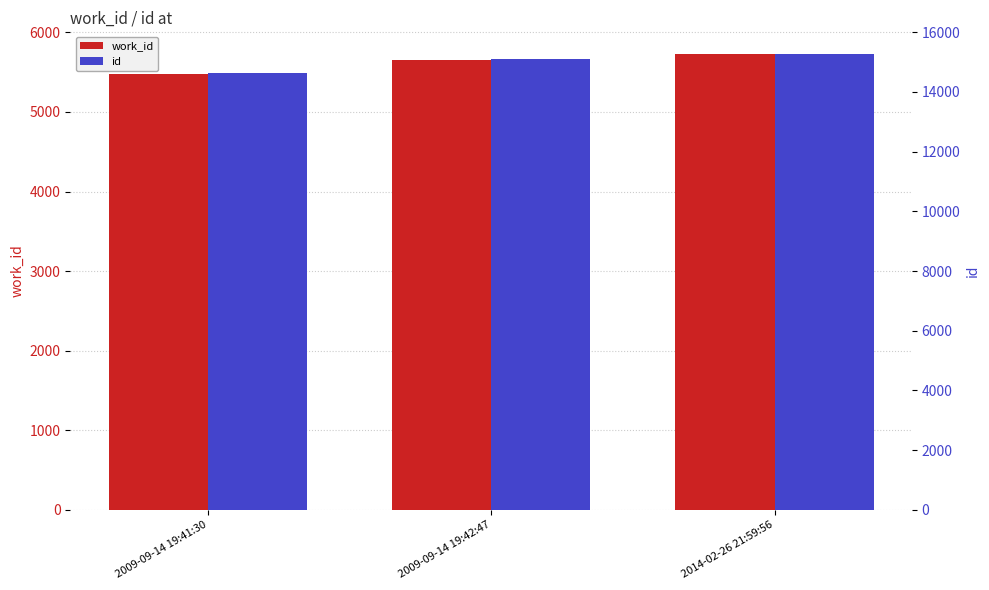

The value of work_id at 2009-09-14 19:41:30 is 5473. True or false?

True